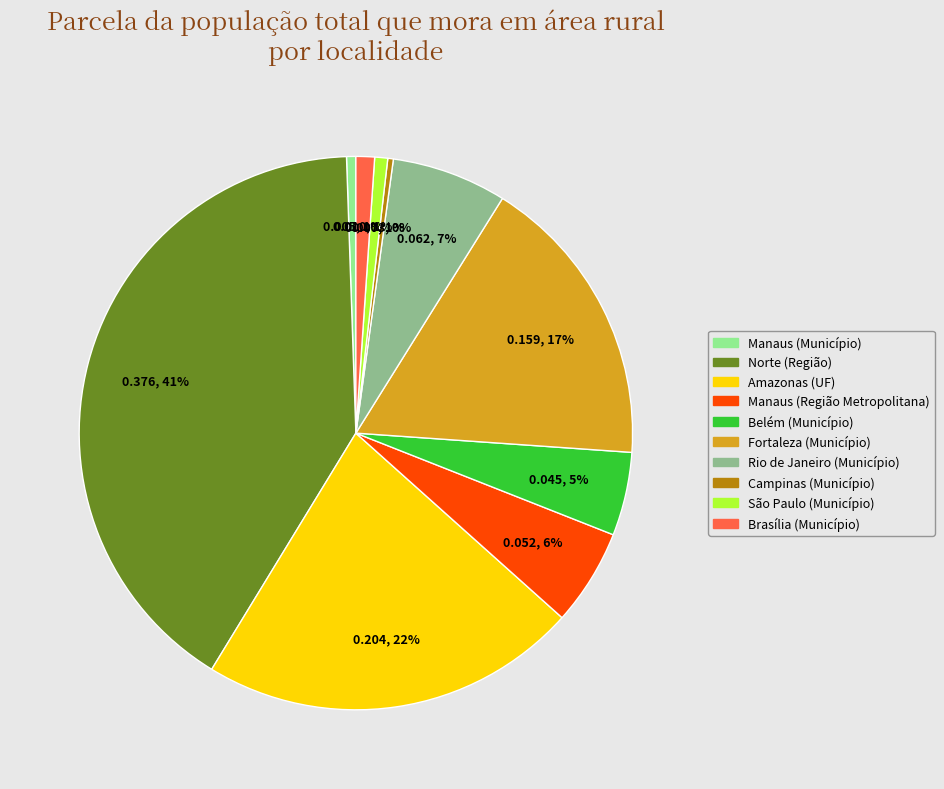

True or false: Fortaleza (Município) accounts for 17% of the total.

True